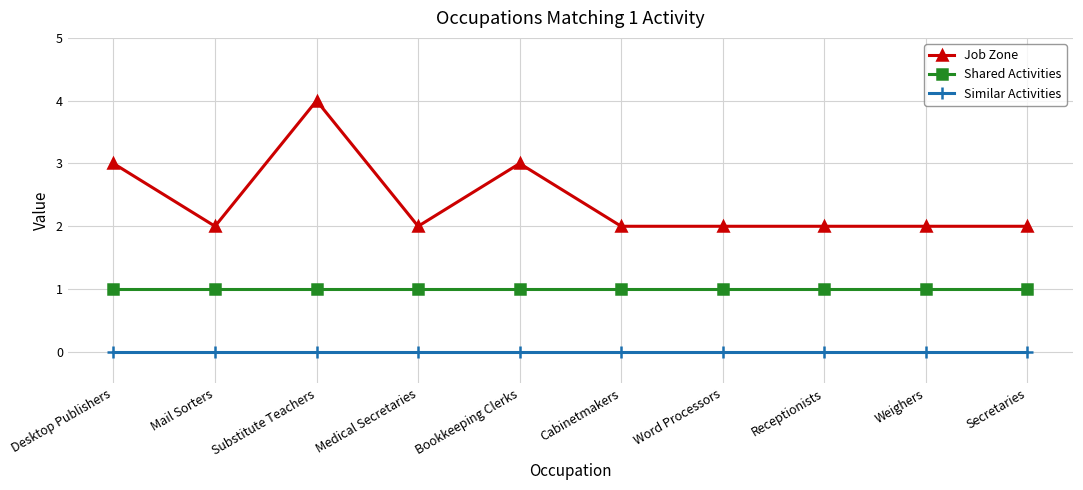

What is the sum of the Shared Activities values at Substitute Teachers and Mail Sorters?

2